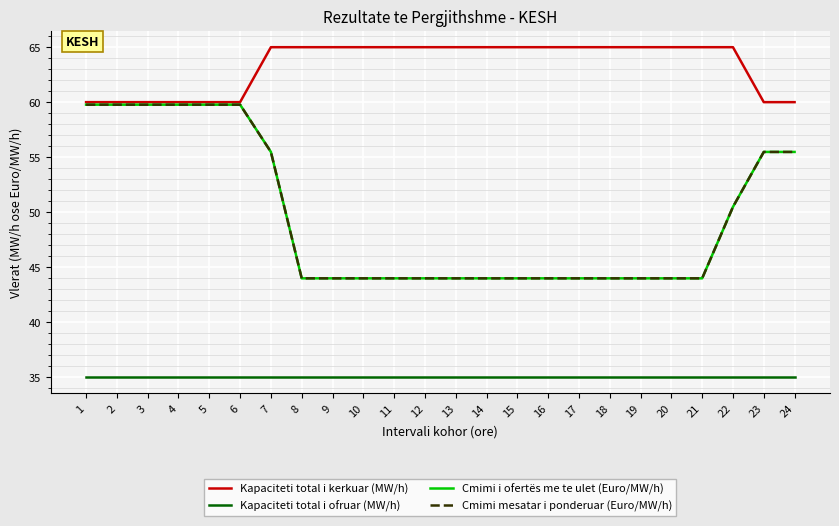

At which category is the sum across all series the highest?

1